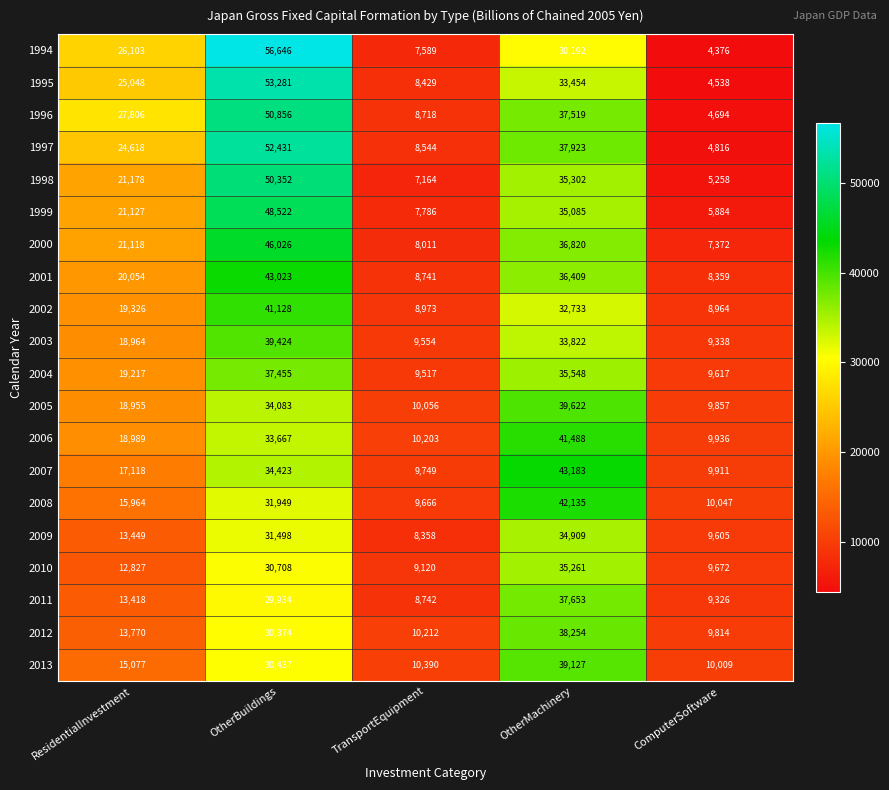

What is the difference between the maximum and second lowest values in the 2009 series?

25304